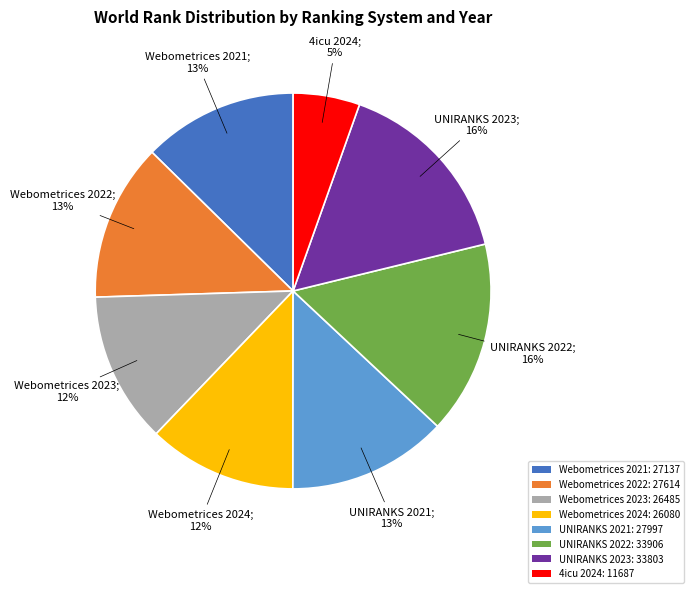

How many slices are in this pie chart?

8